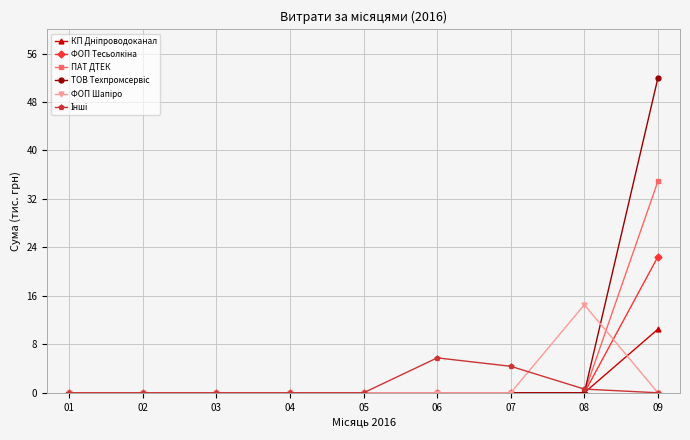

Does the chart display data point markers on the line(s)?

Yes